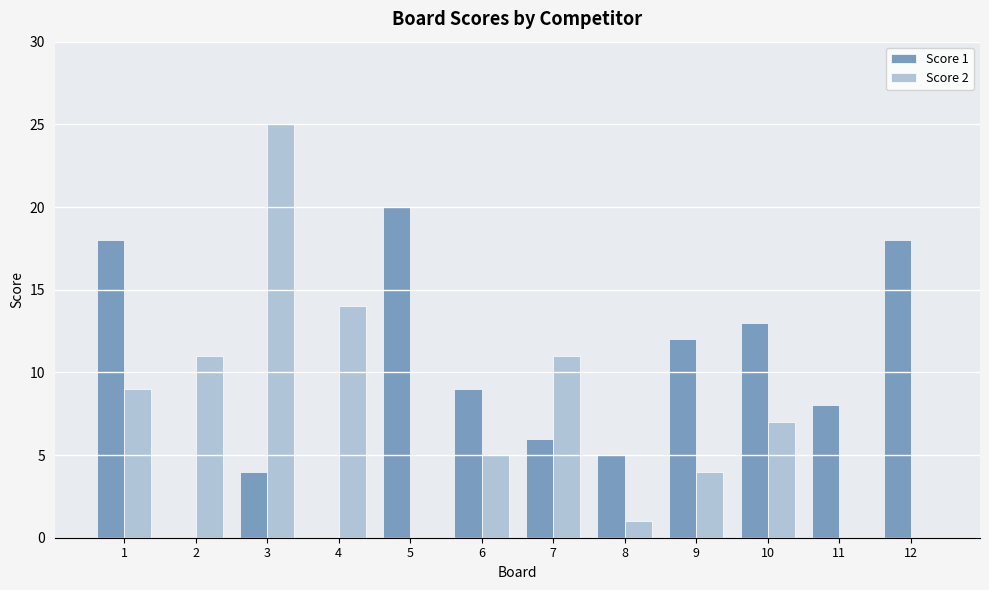

How many series are shown in this chart?

2